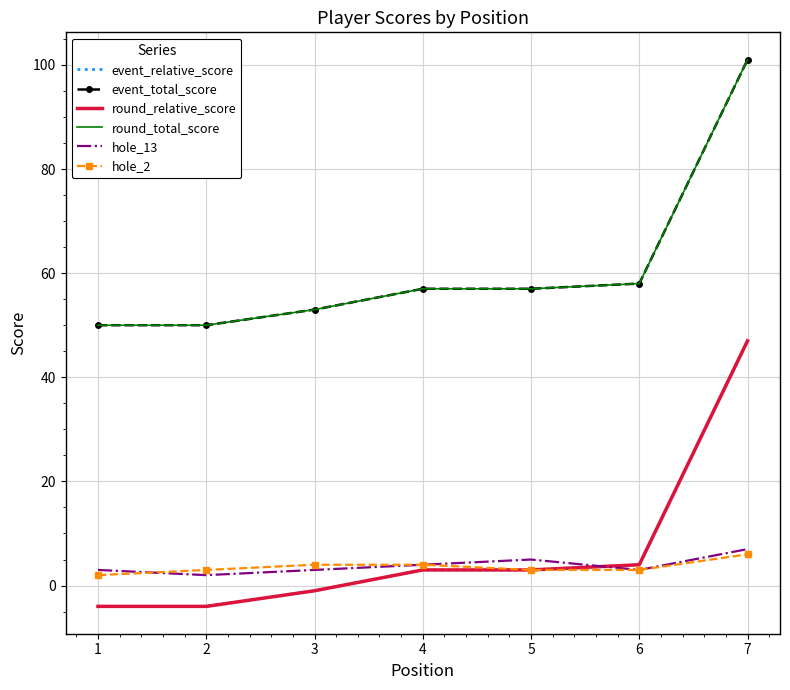

Which series has the largest range (max minus min)?

event_relative_score